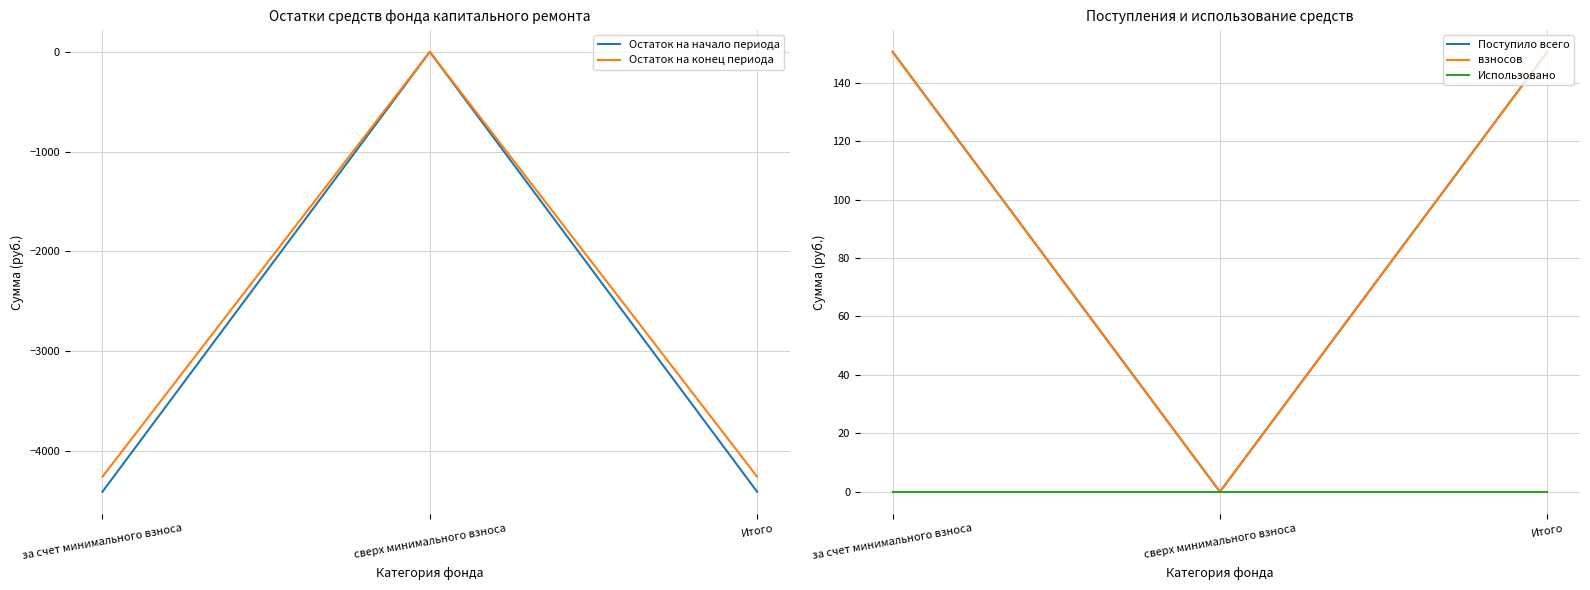

How many values in the взносов series are below 150?

1